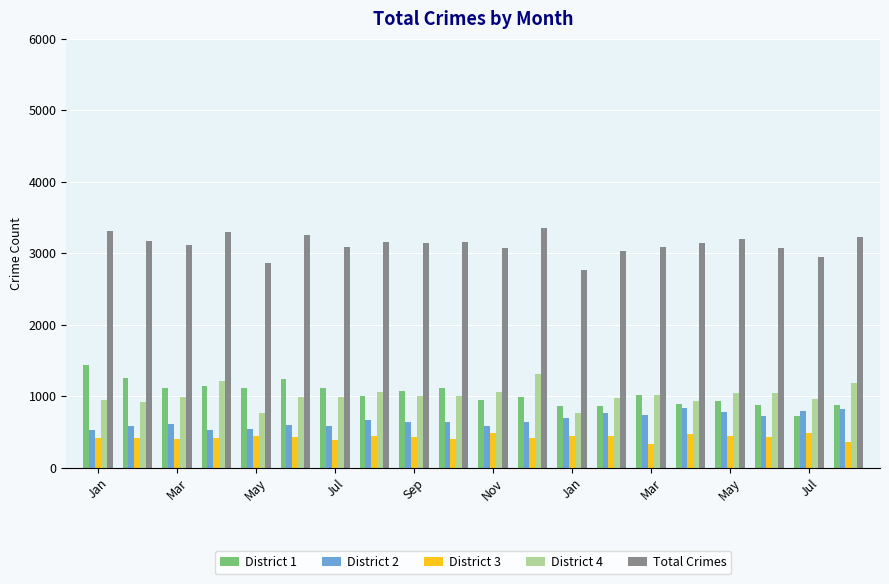

Which series has the widest spread of values?

District 1